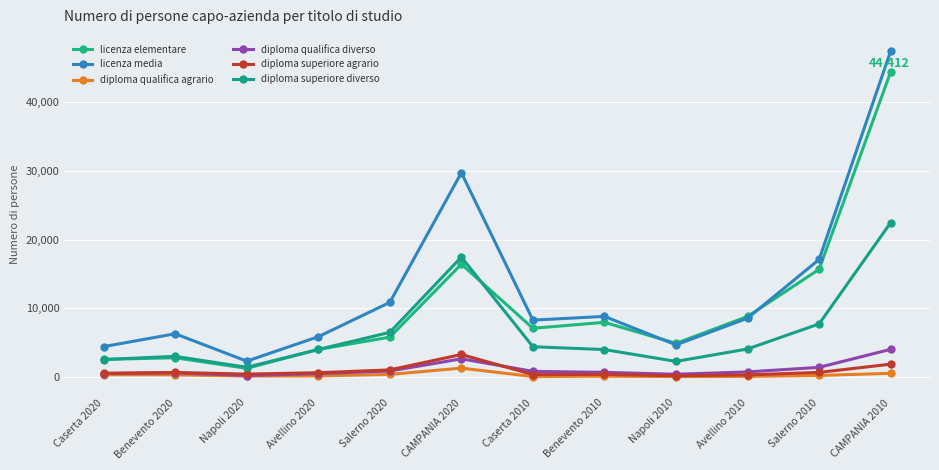

What is the greatest value displayed?

47434